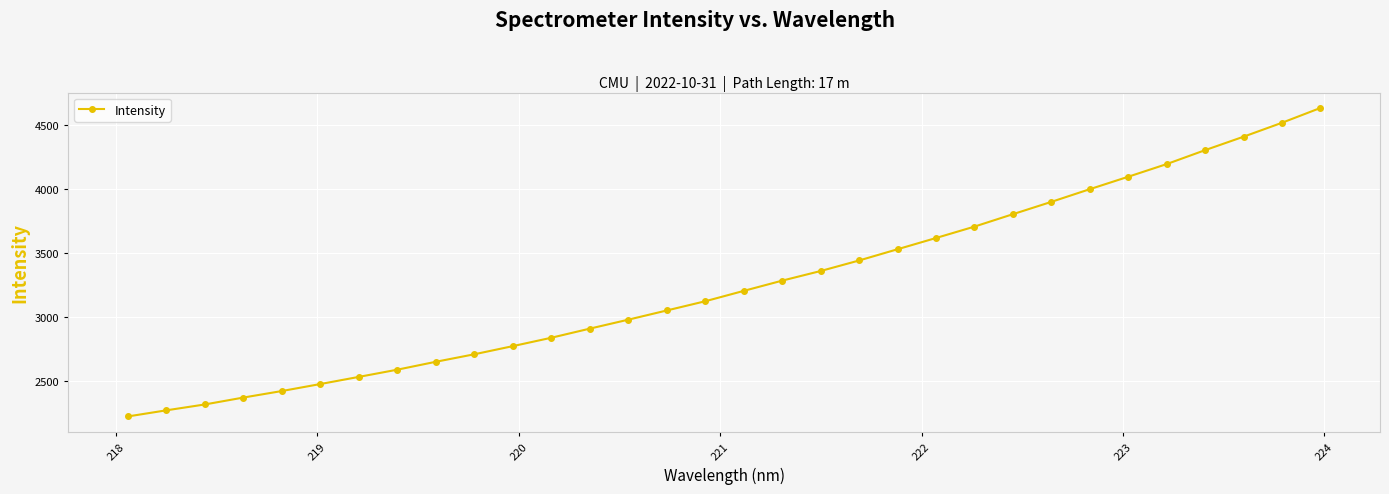

What is the smallest value displayed?

2219.3